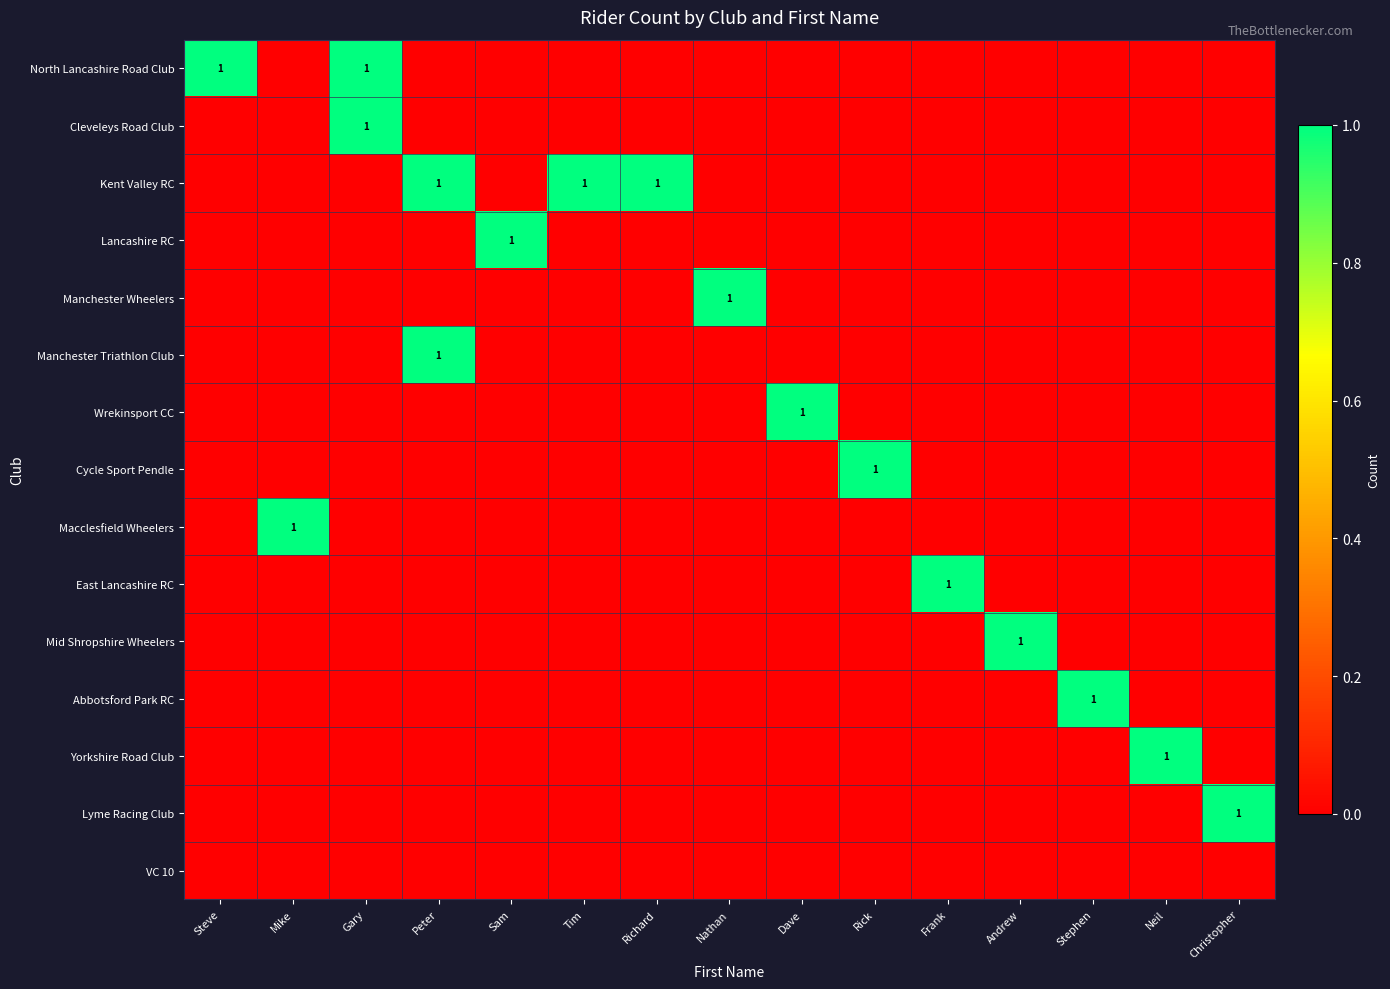

How many values in the Cleveleys Road Club series exceed 0?

1